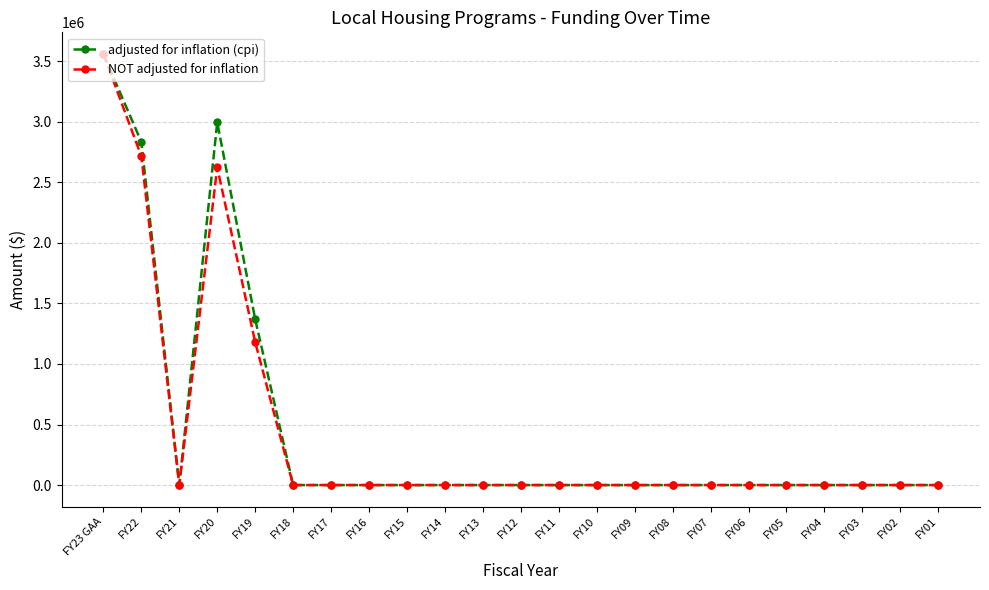

At which category does adjusted for inflation (cpi) reach its first local valley?

FY21